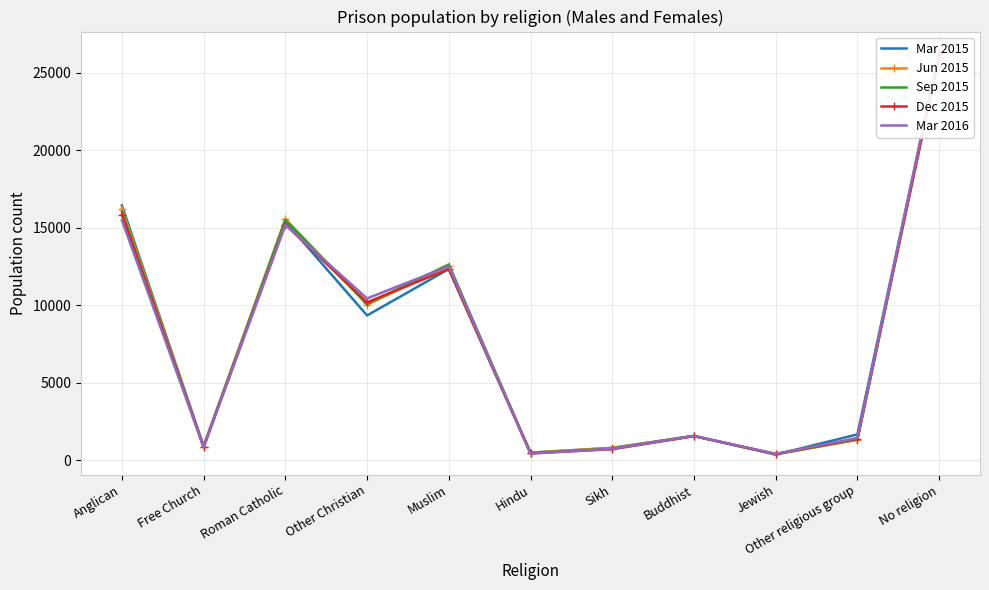

Which series has the largest range (max minus min)?

Mar 2016